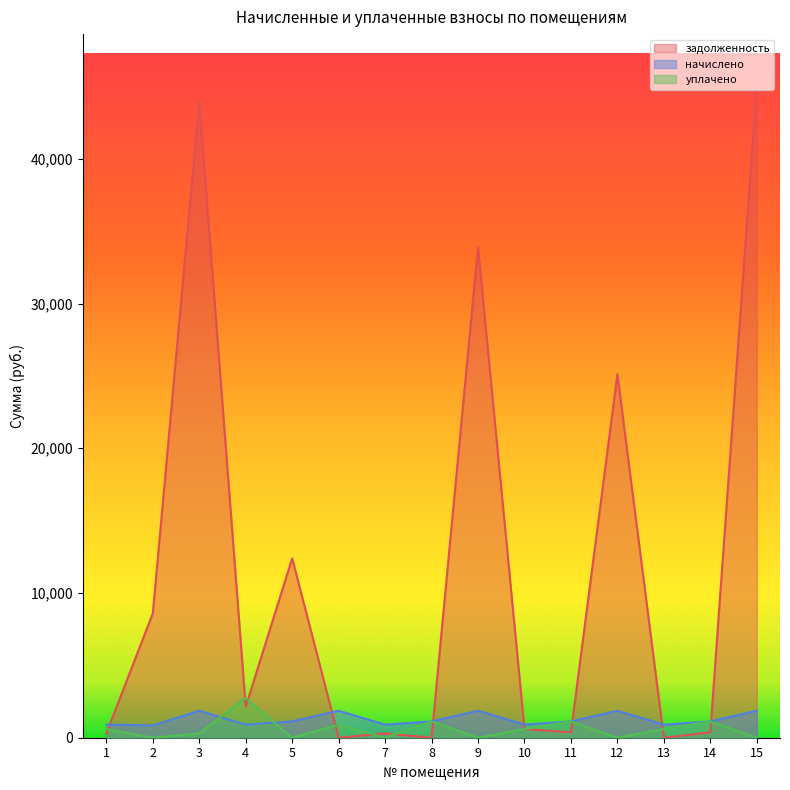

What are all the series names shown in the legend?

задолженность, начислено, уплачено